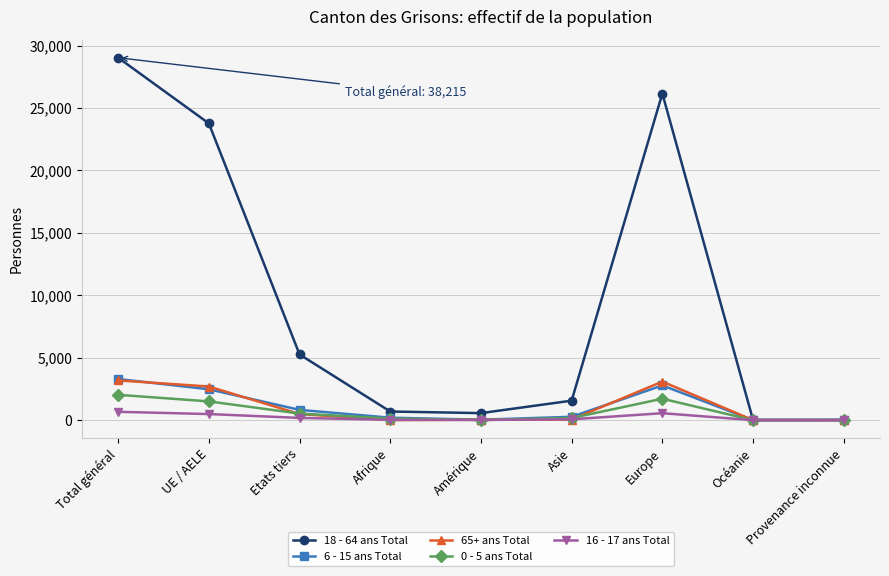

What is the label of the 3rd point from the left?

Etats tiers